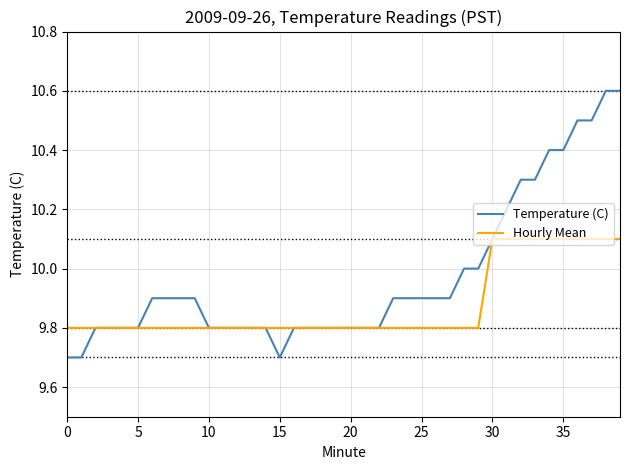

What is the maximum value for Temperature (C)?

10.6